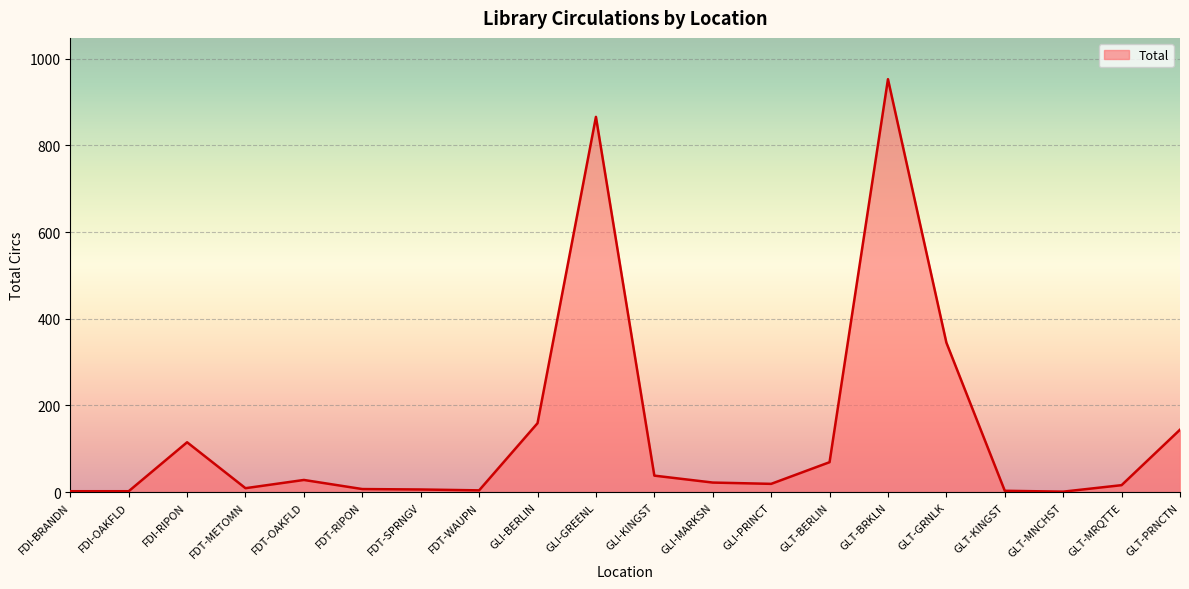

What is the difference between the maximum and minimum values?

952